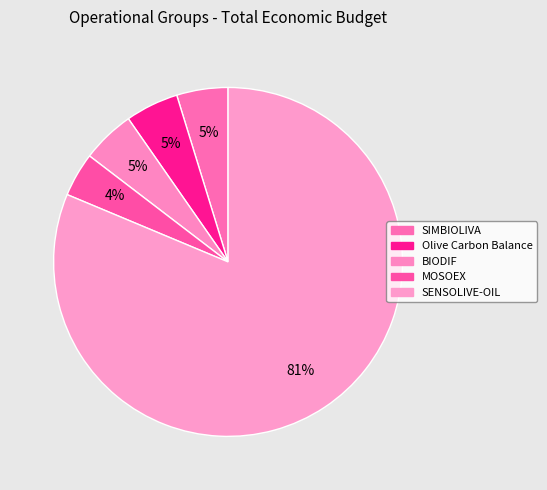

How many slices are in this pie chart?

5